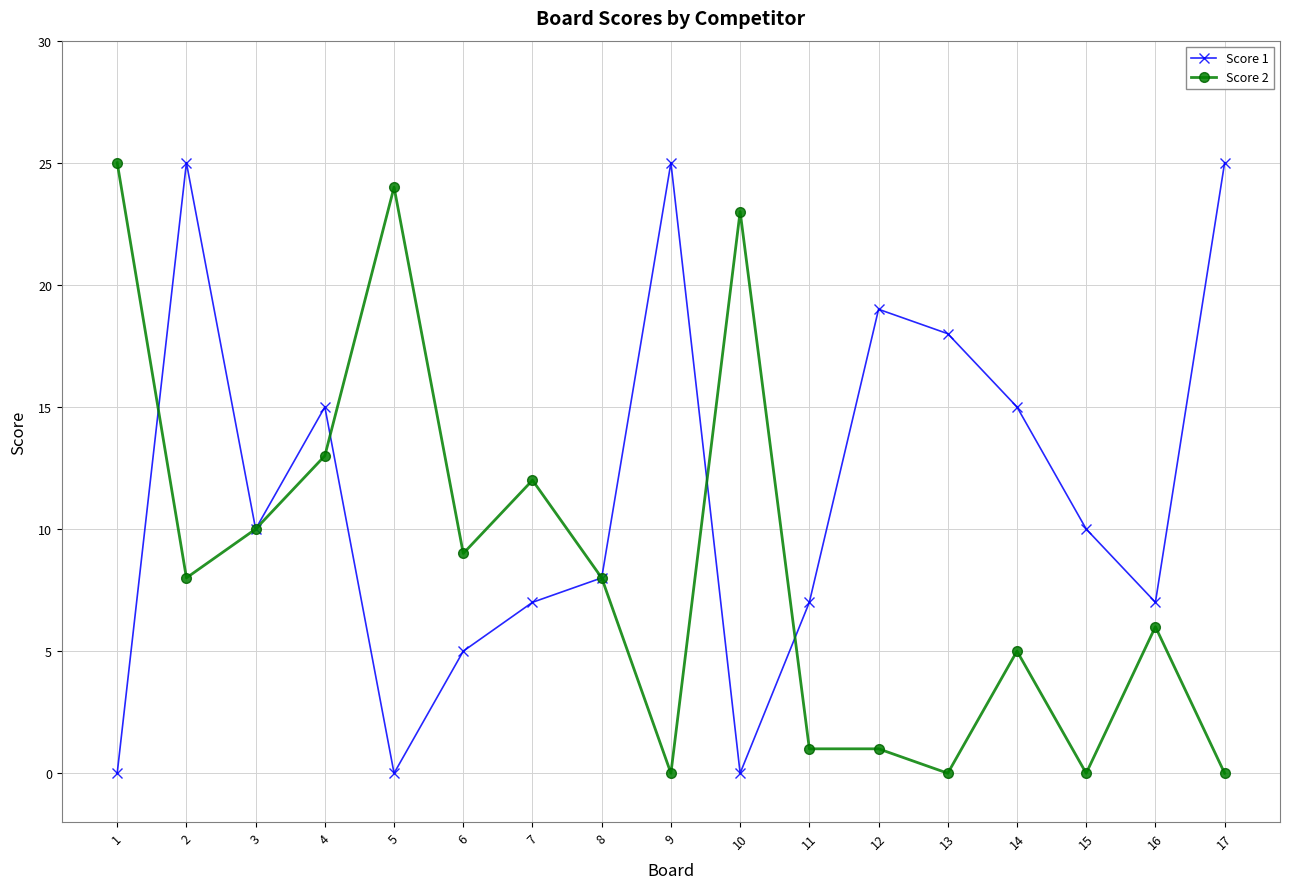

What are all the series names shown in the legend?

Score 1, Score 2